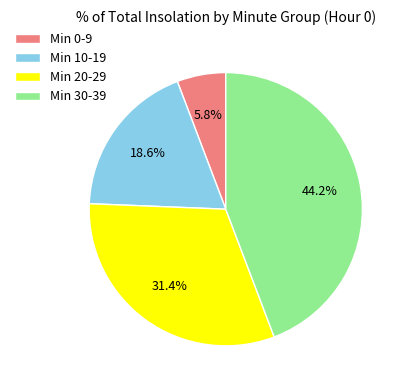

Is there any slice that represents more than half of the pie?

No